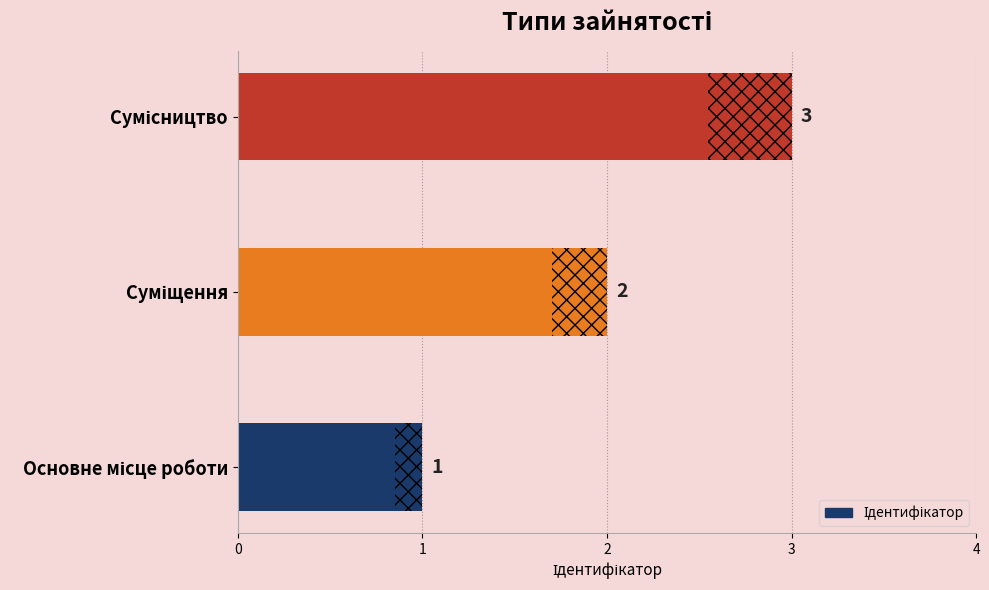

What is the sum of the values at 1 and 0?

5